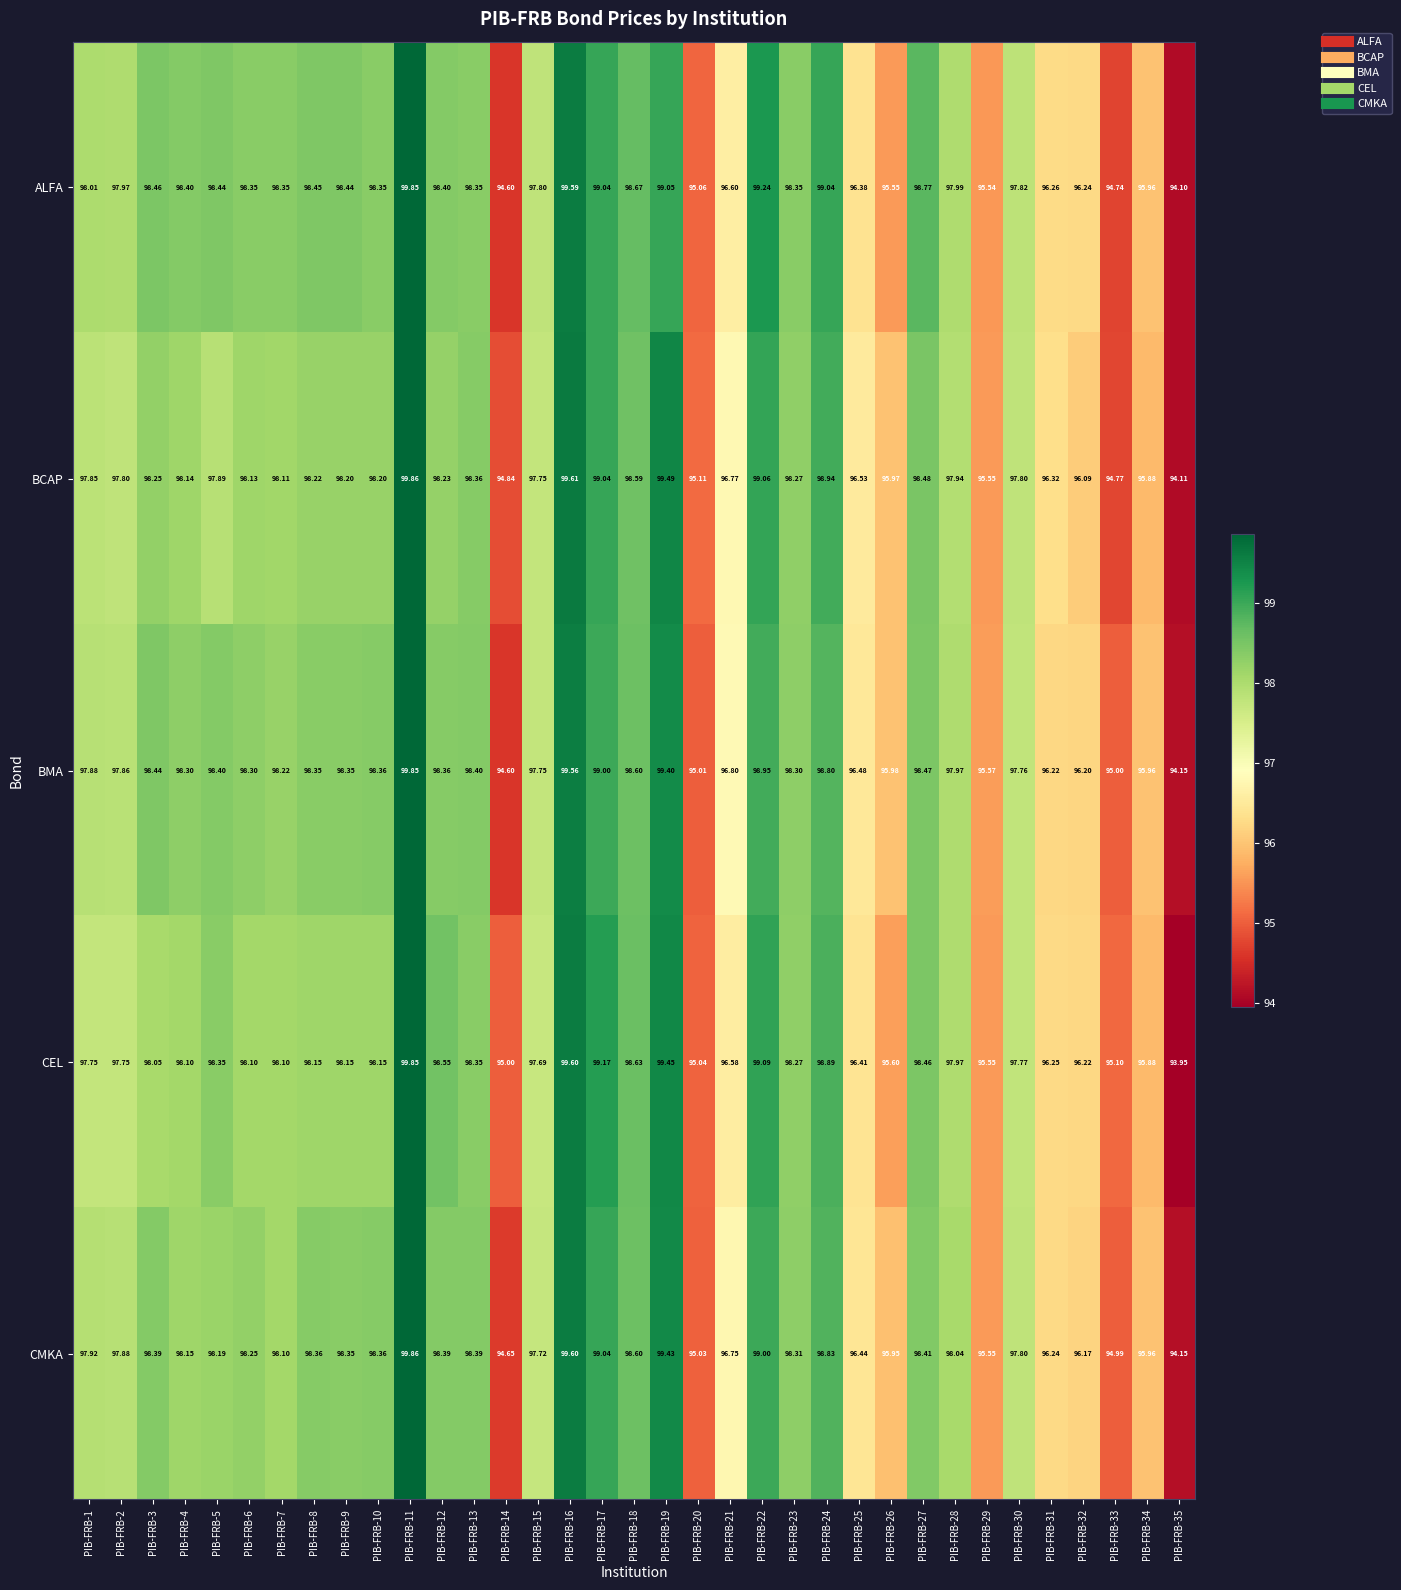

Which series has the largest total across all categories?

ALFA